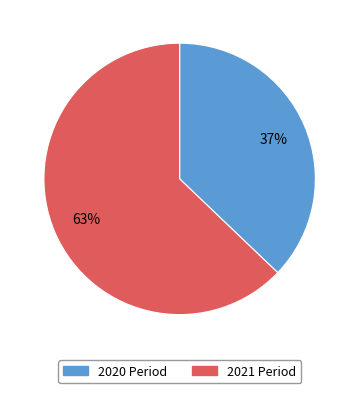

Which slice is the largest?

2021 Period